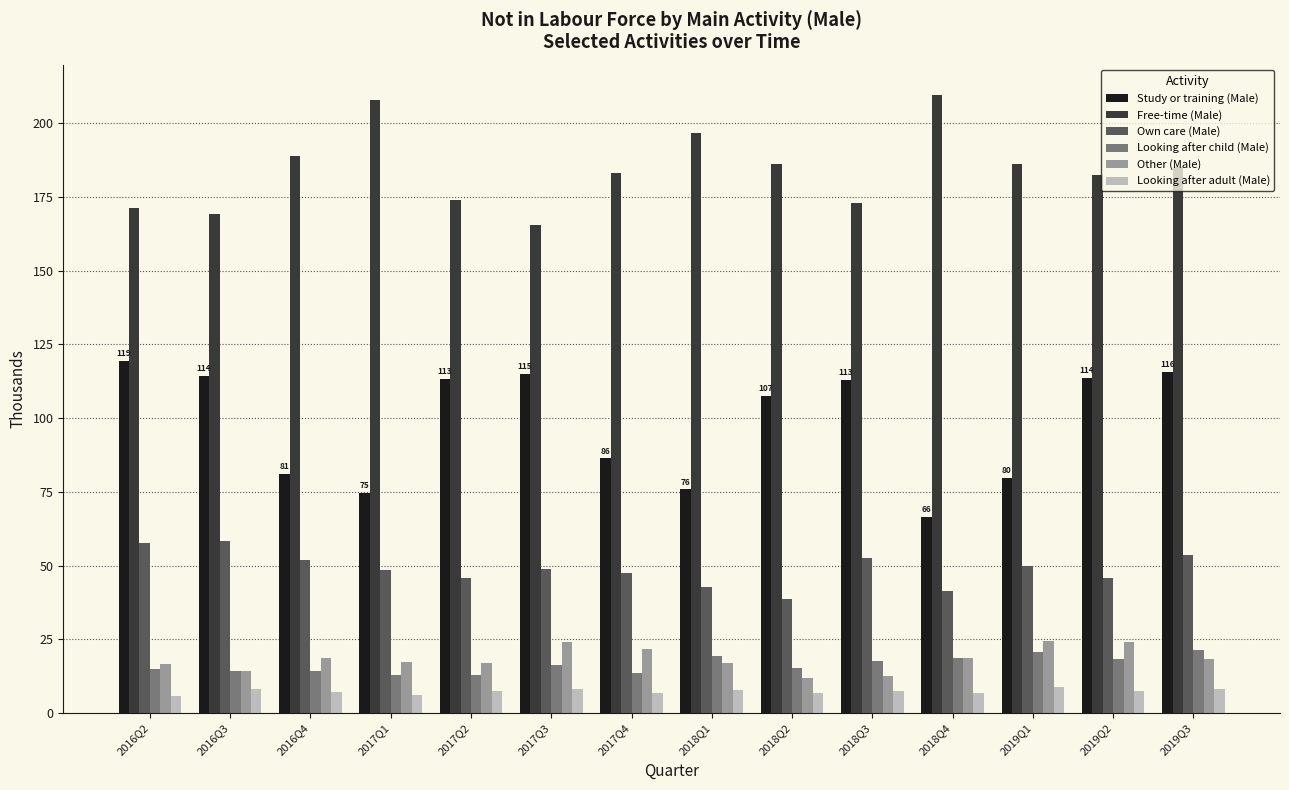

What is the total value across all series at 2019Q1?

369.4